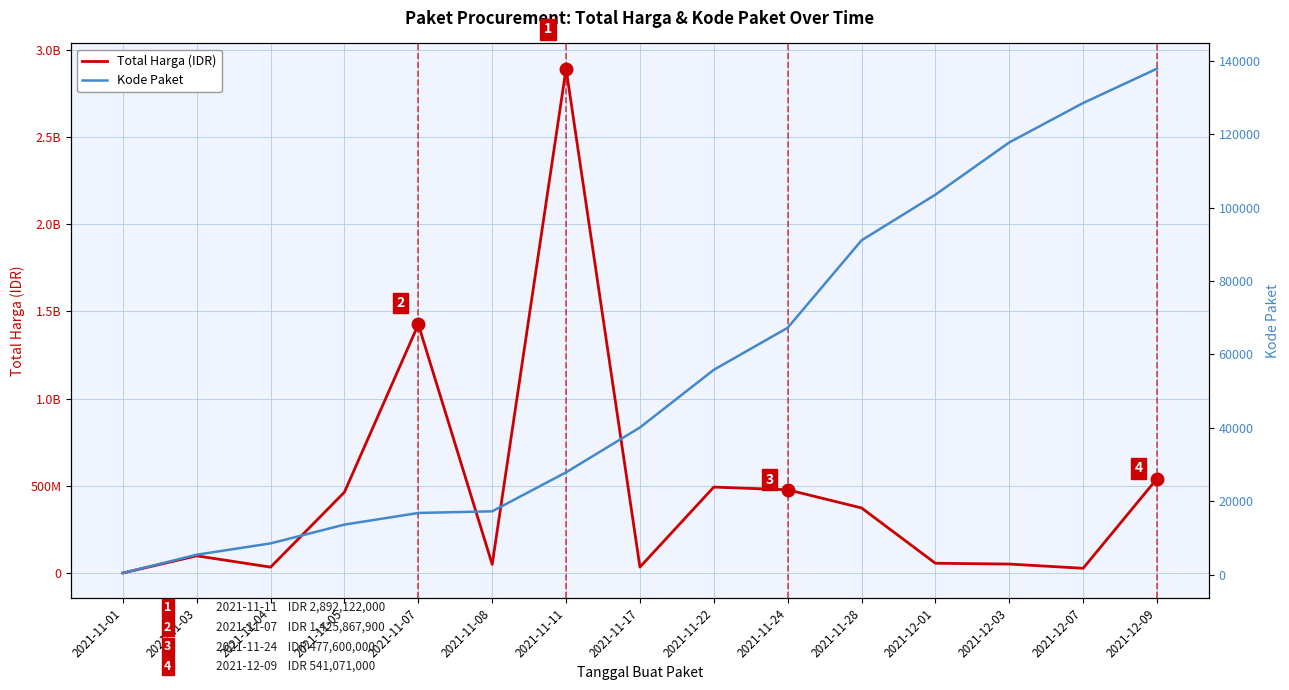

List the labels in order of Kode Paket value, smallest first.

2021-11-01, 2021-11-03, 2021-11-04, 2021-11-05, 2021-11-07, 2021-11-08, 2021-11-11, 2021-11-17, 2021-11-22, 2021-11-24, 2021-11-28, 2021-12-01, 2021-12-03, 2021-12-07, 2021-12-09